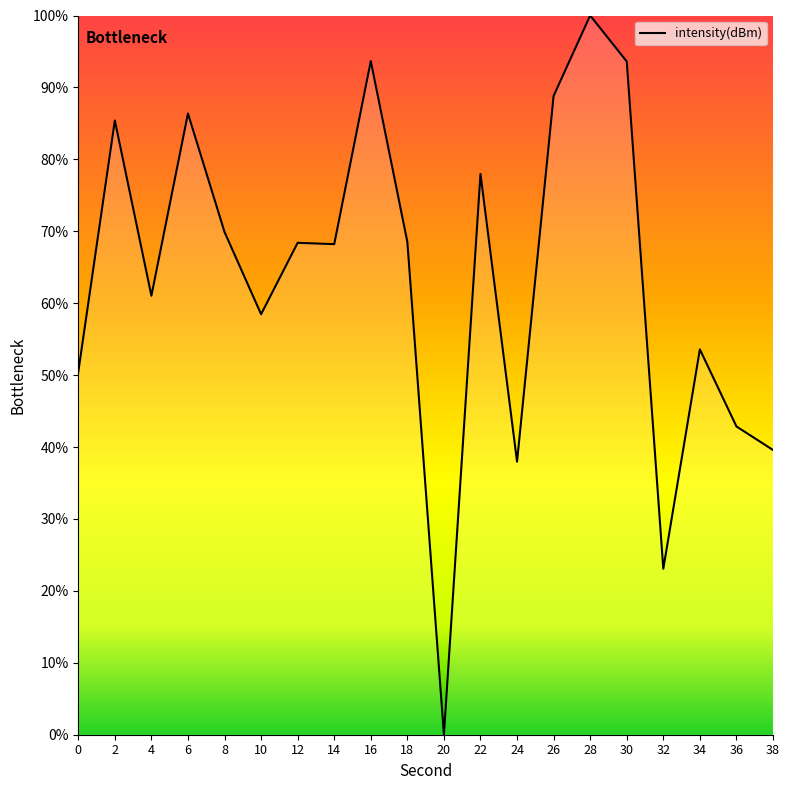

At which category does the data reach its first local peak?

2